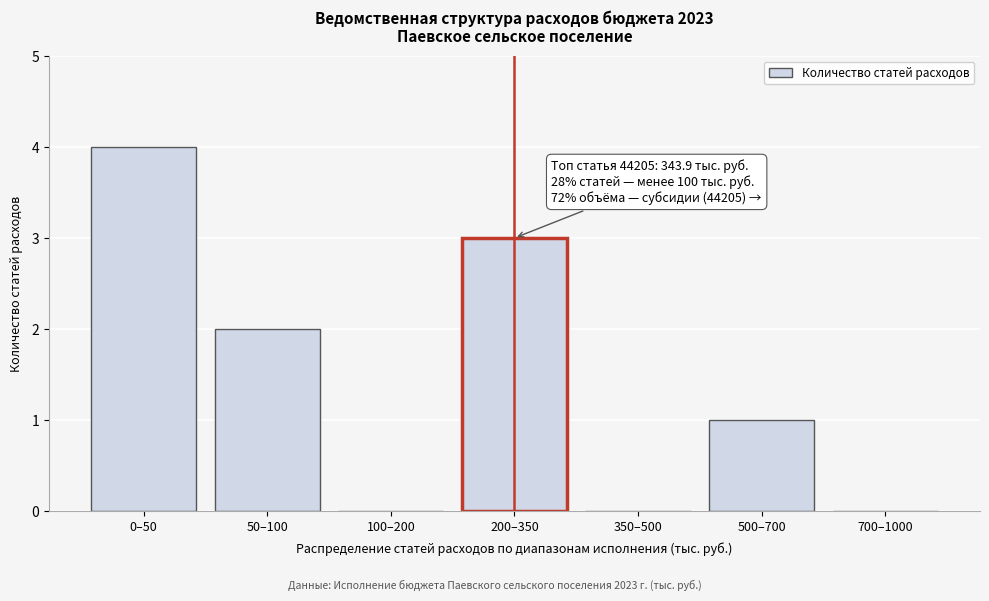

Reading left to right, list all the values displayed in this chart.

0–50=4	50–100=2	100–200=0	200–350=3	350–500=0	500–700=1	700–1000=0